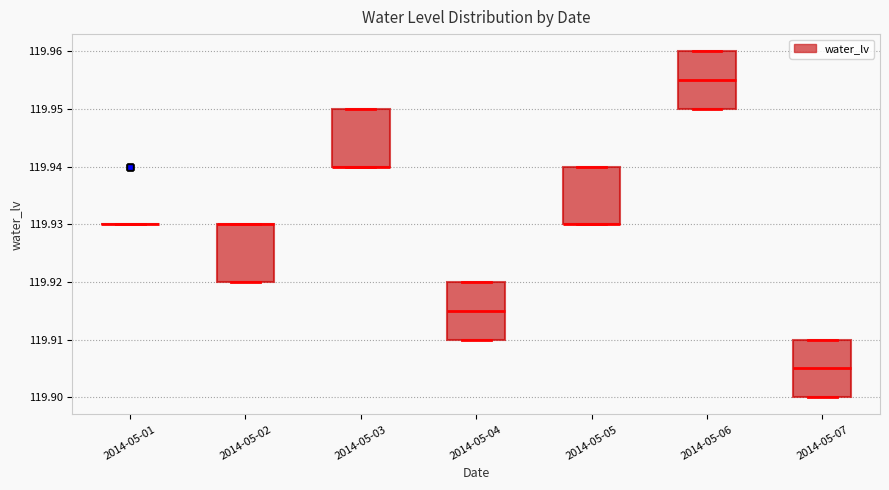

Where does the median line of the box for 2014-05-04 sit on the y-axis? The values are not printed on the chart, so give them approximately, as read against the axis.

119.915